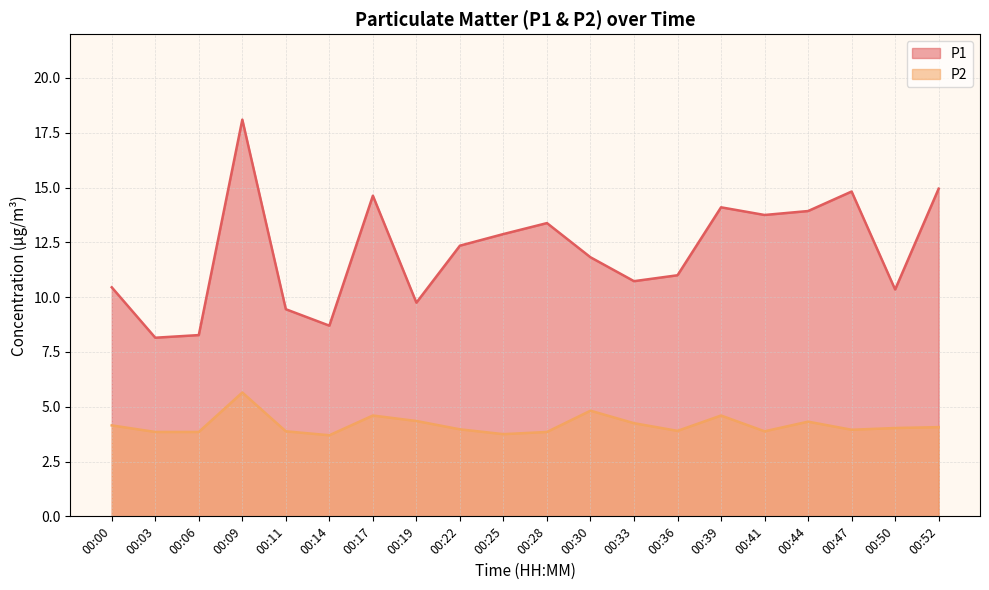

Does the chart have visible grid lines?

Yes